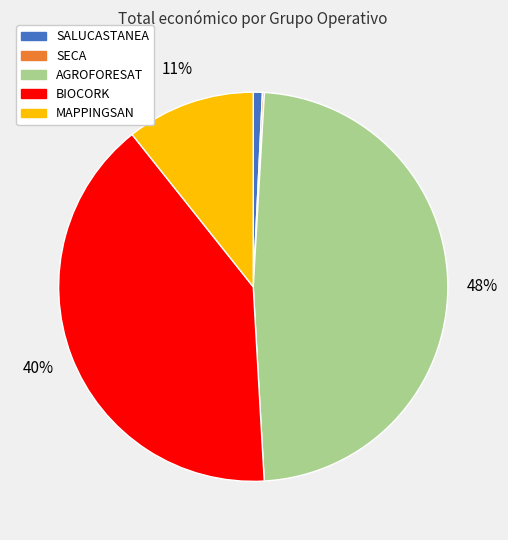

Which slice is the largest?

AGROFORESAT